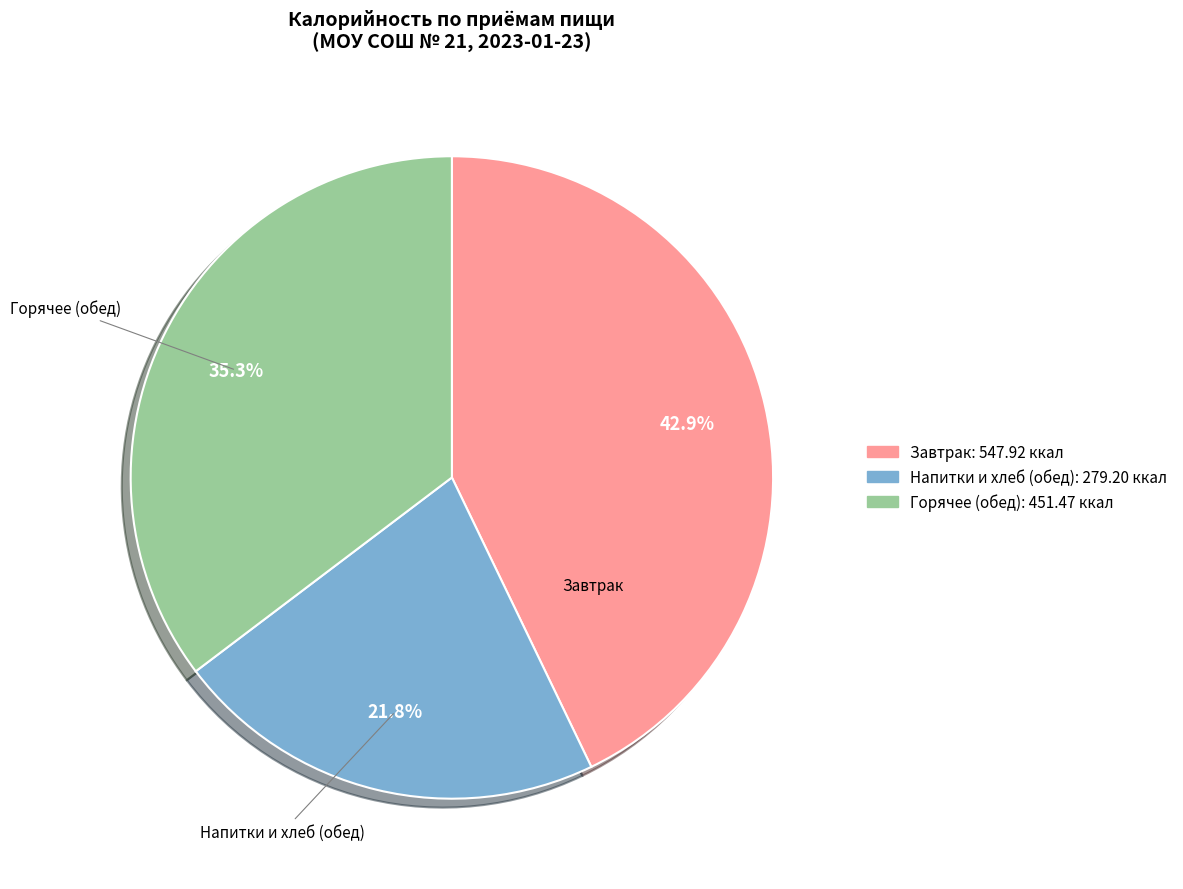

How many segments does this pie chart have?

3